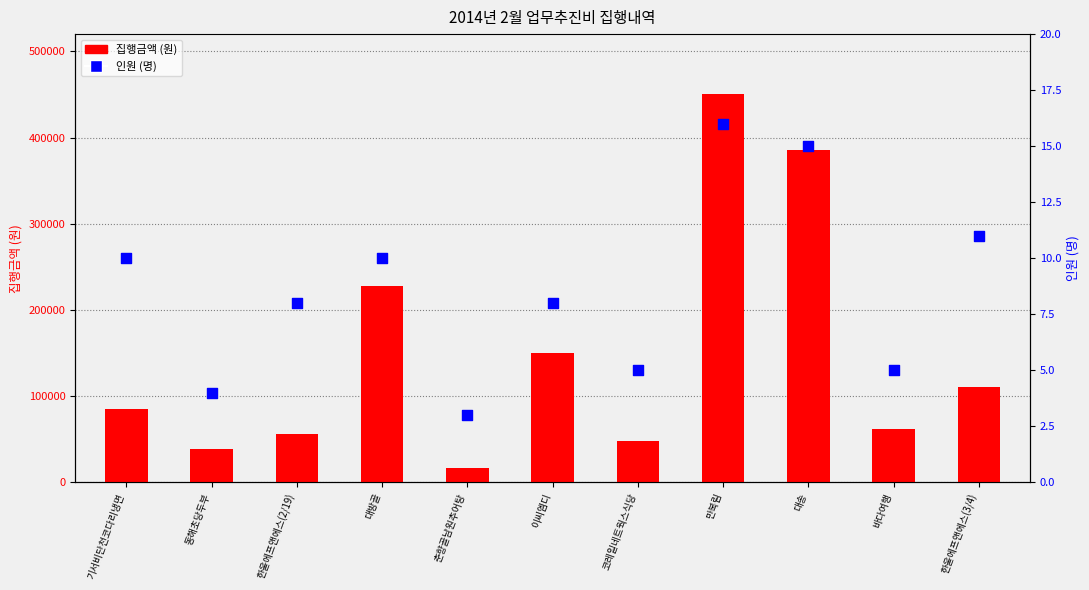

Which series contains the highest Y value?

집행금액 (원)